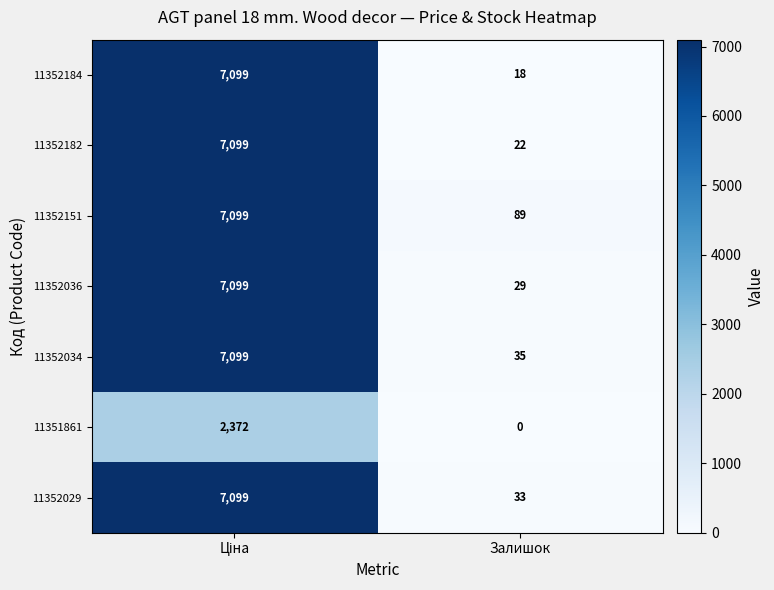

How many data points in 11351861 are less than 2372?

1